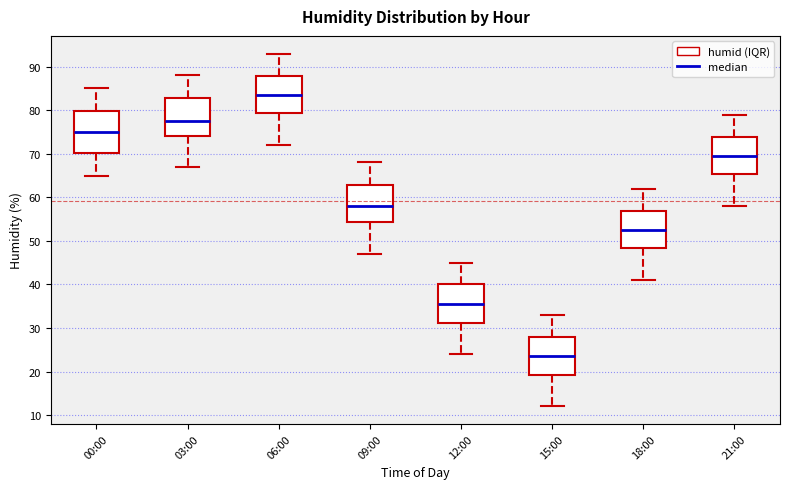

Reading left to right, read every box against the y-axis: the position of its median line, the range the box covers, and the ends of its whiskers. The values are not printed on the chart, so give them approximately, as read against the axis.

00:00: median 75, box 70 to 80, whiskers 65 to 85
03:00: median 78, box 74 to 83, whiskers 67 to 88
06:00: median 84, box 79 to 88, whiskers 72 to 93
09:00: median 58, box 54 to 63, whiskers 47 to 68
12:00: median 36, box 31 to 40, whiskers 24 to 45
15:00: median 24, box 19 to 28, whiskers 12 to 33
18:00: median 53, box 48 to 57, whiskers 41 to 62
21:00: median 70, box 65 to 74, whiskers 58 to 79